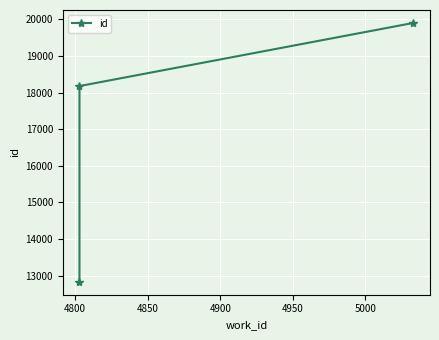

What is the difference between the maximum and minimum values?

7073